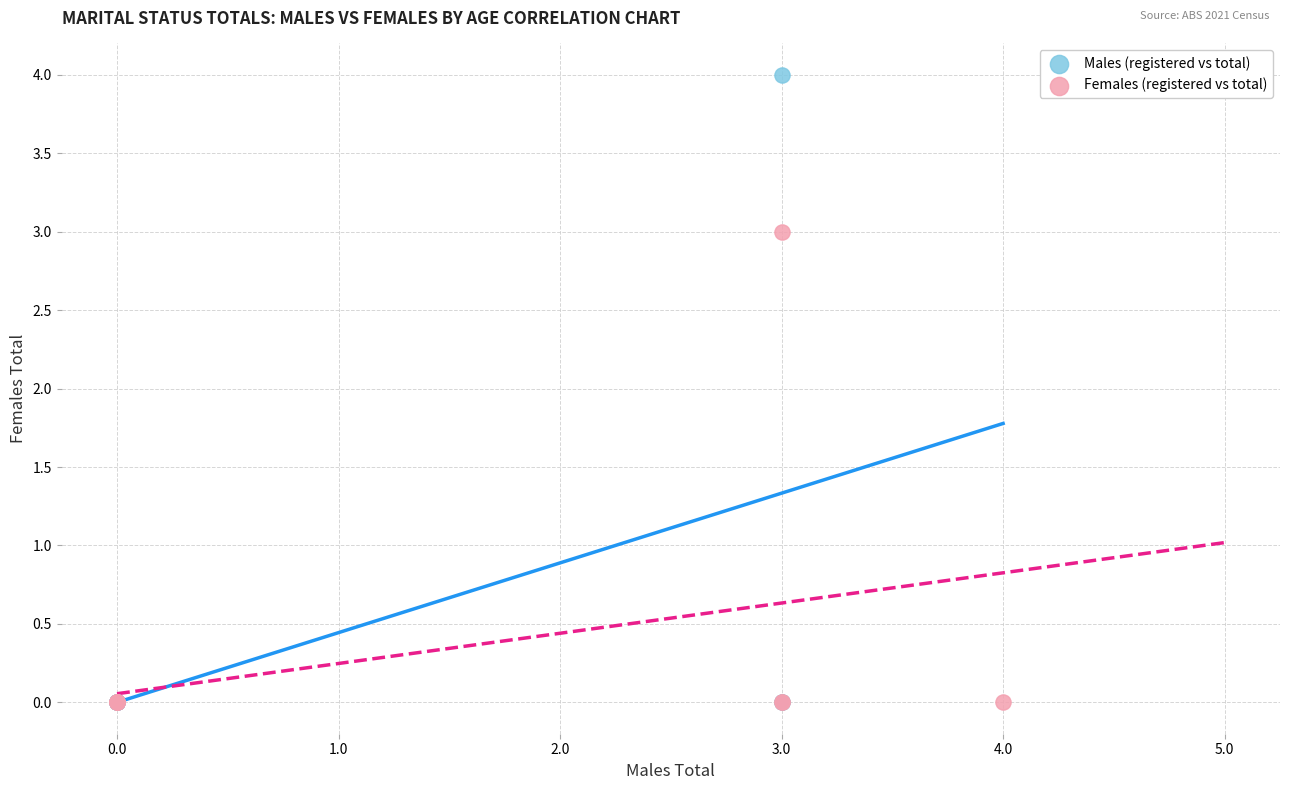

Which series contains the highest Y value?

Males (registered vs total)